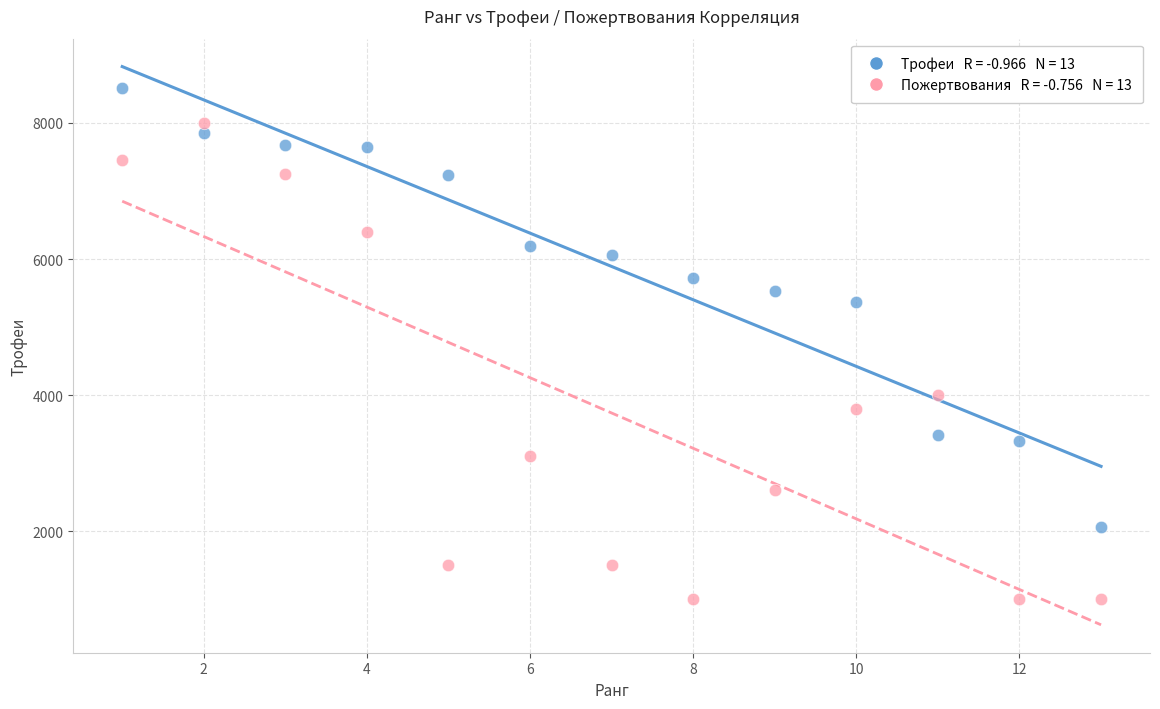

Across all data points, what is the range of Y values (max minus min)?

7514